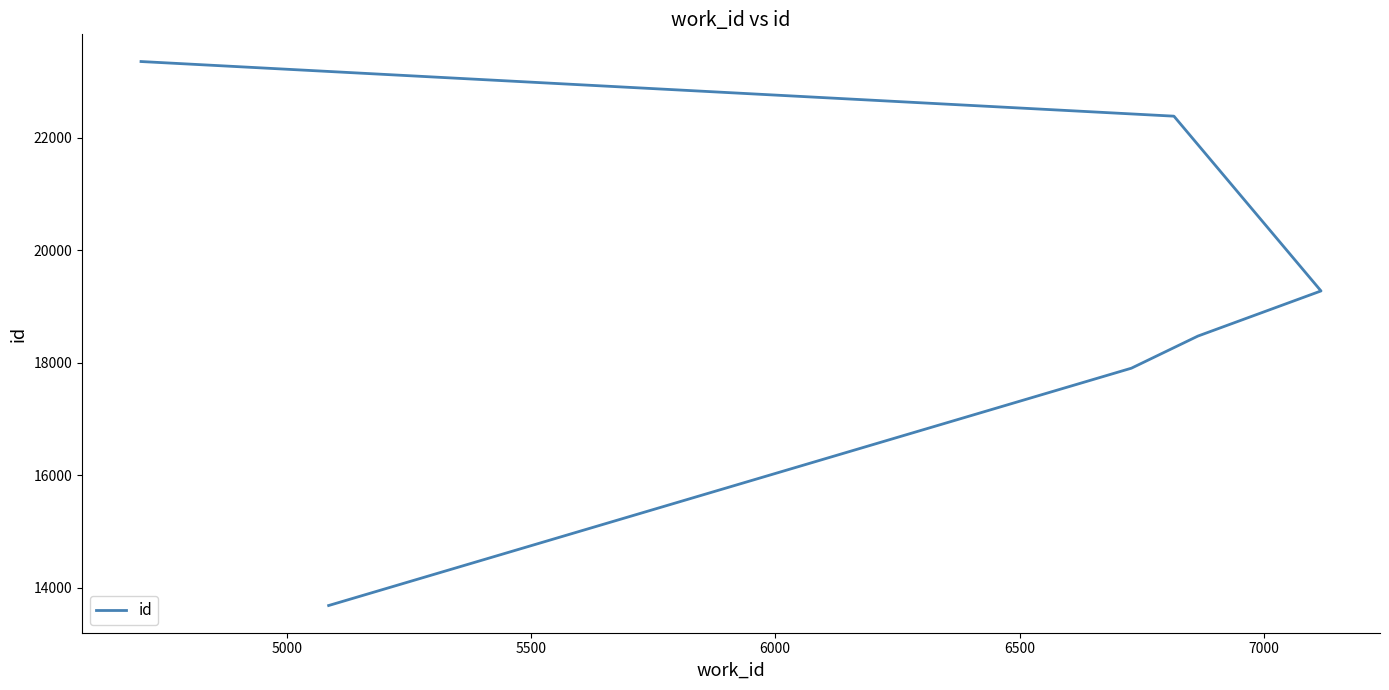

How many lines are shown in the chart?

1